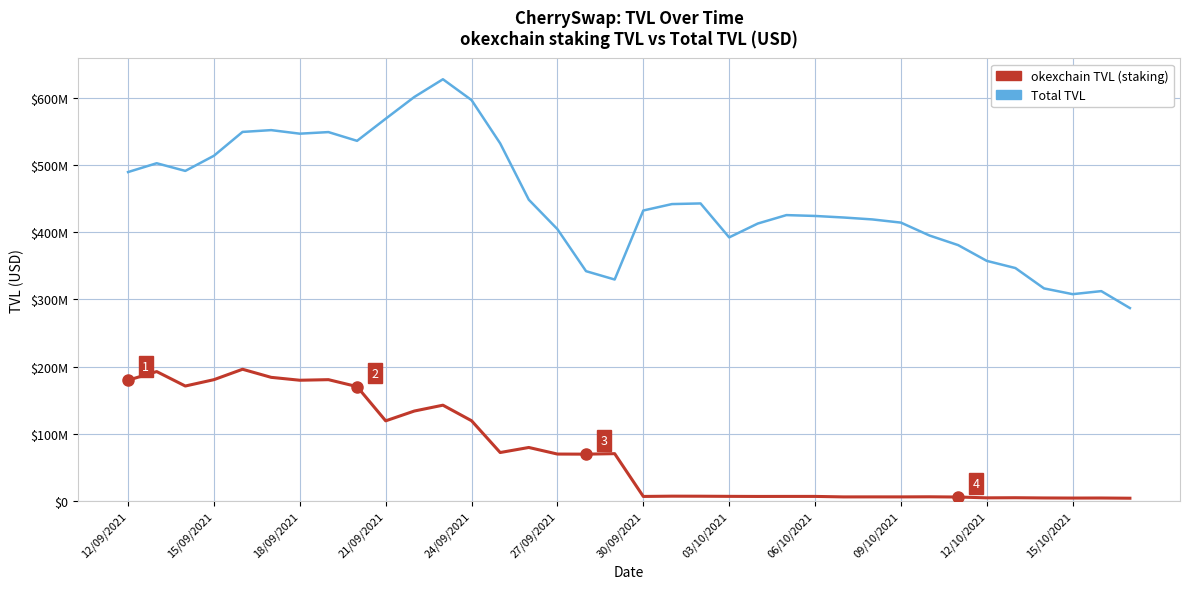

Does the chart display data point markers on the line(s)?

No